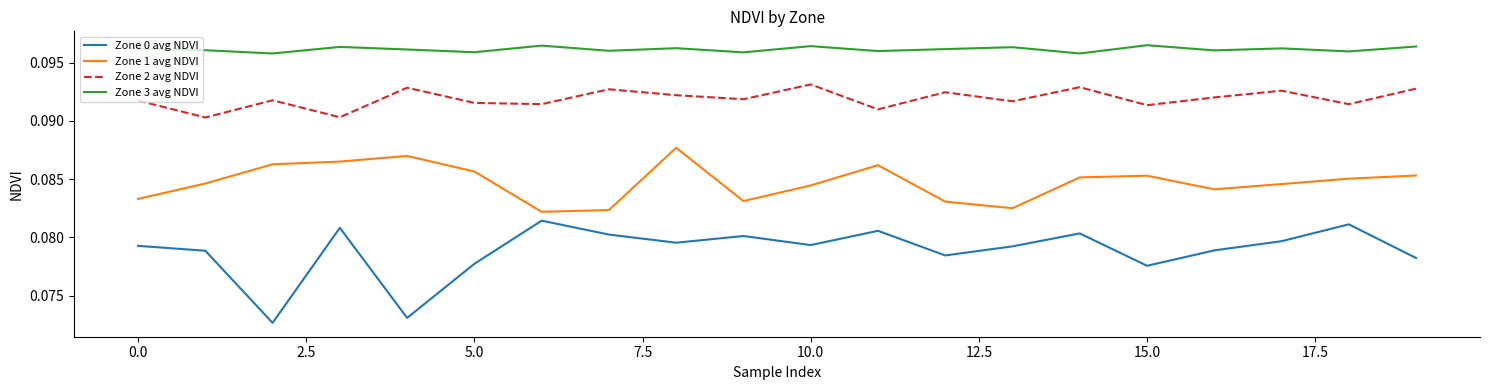

True or false: Zone 1 avg NDVI and Zone 2 avg NDVI intersect in this chart.

False